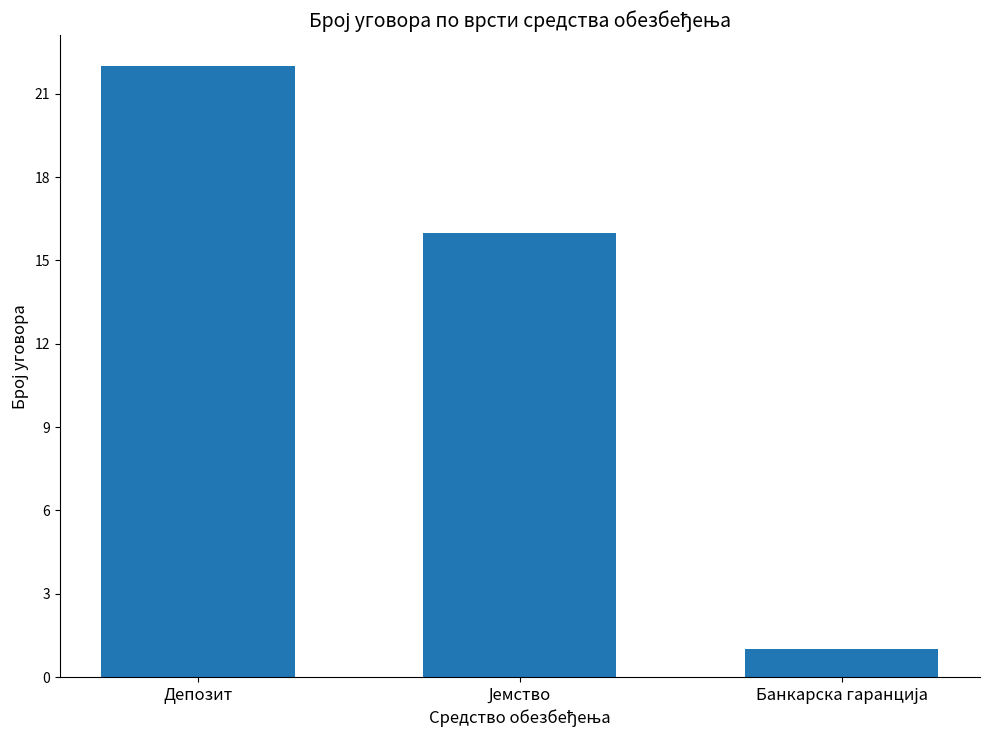

Which label corresponds to the largest value in the chart?

Депозит